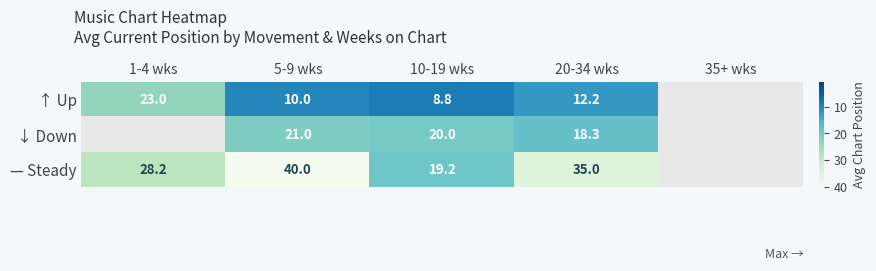

How many distinct data groups are displayed?

3